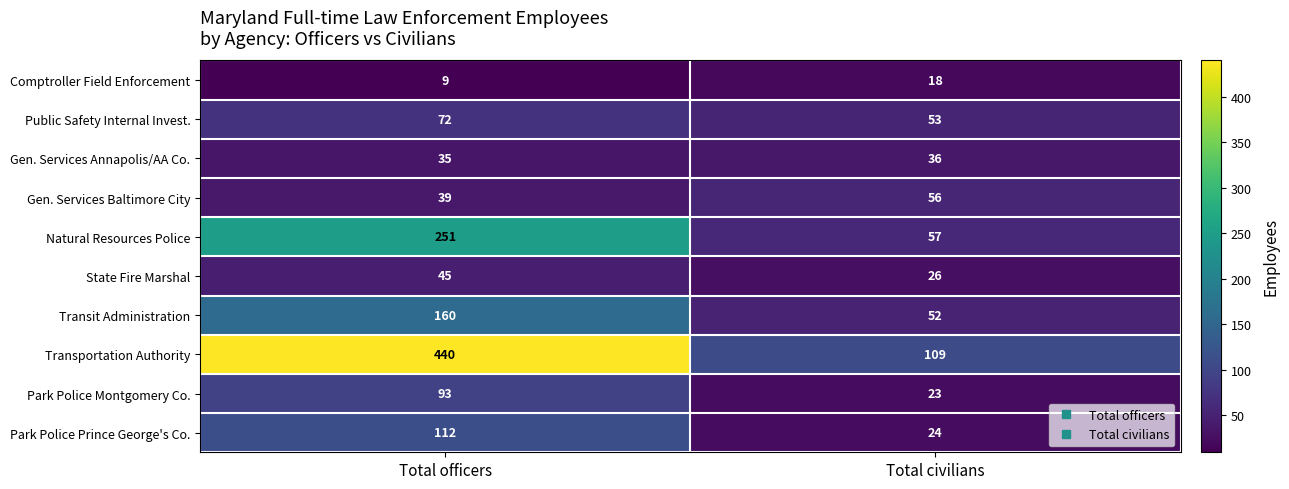

What is the smallest value displayed?

9